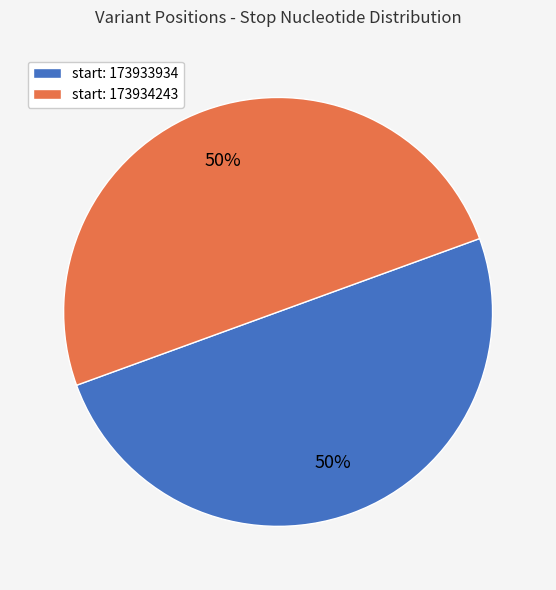

Combined, do start: 173933934 and start: 173934243 account for over 50%?

Yes